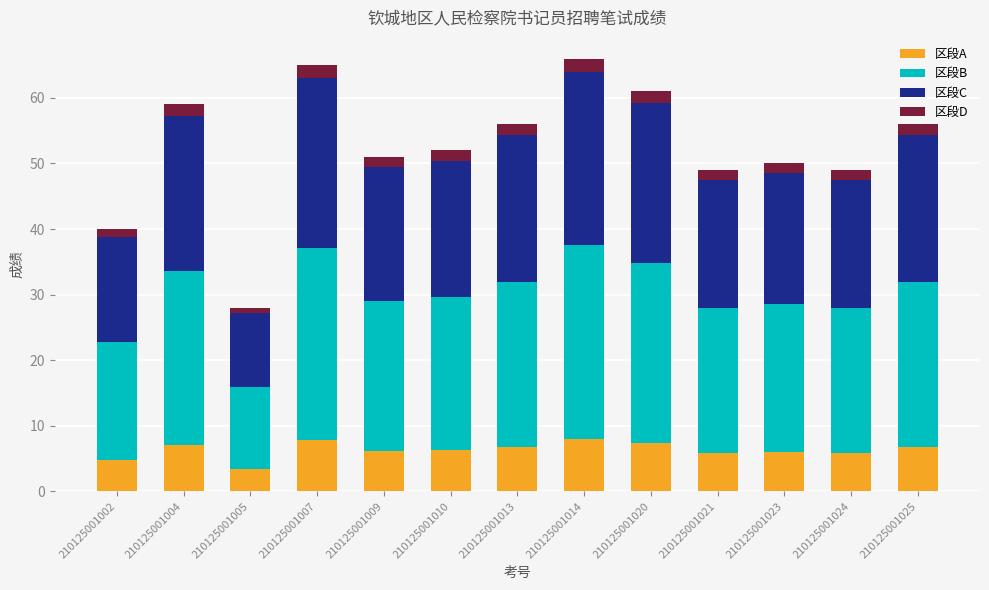

How many bars are there in total?

13